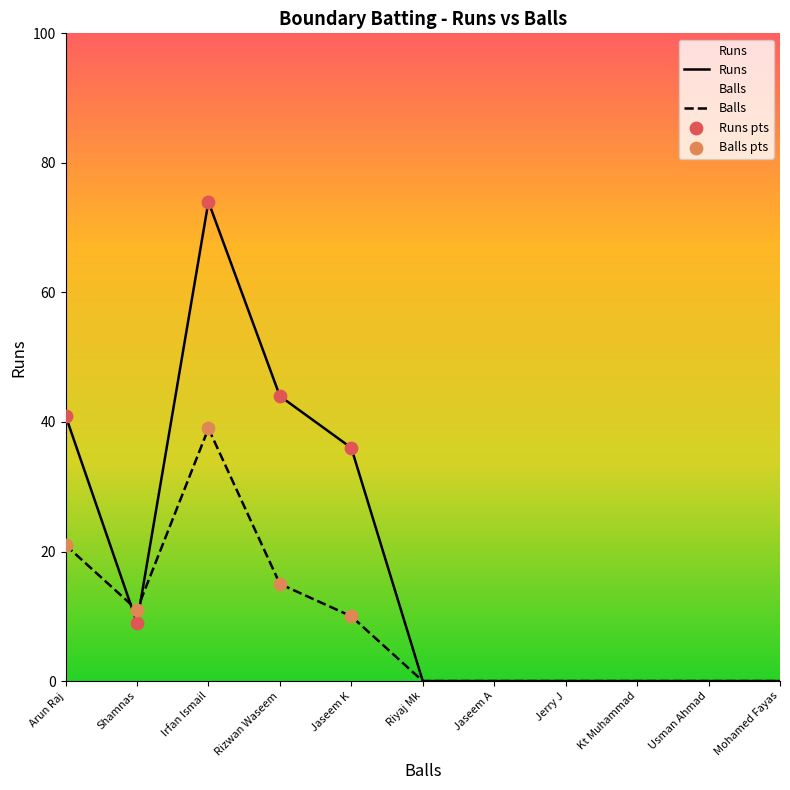

At how many categories does at least one series exceed 27?

4